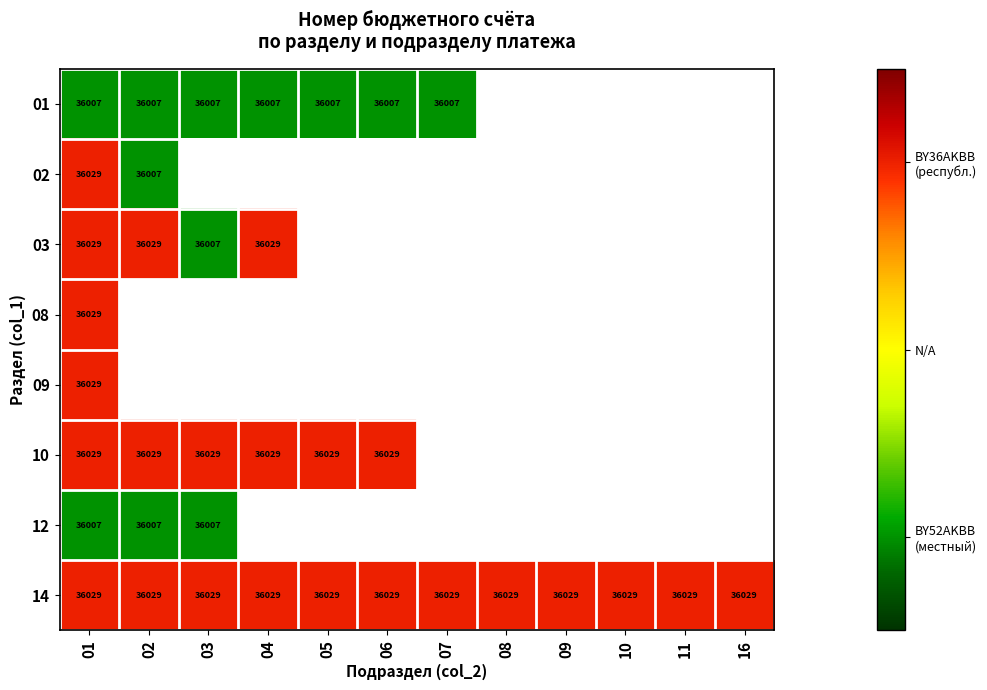

What is the difference between the highest and lowest values at 01?

22